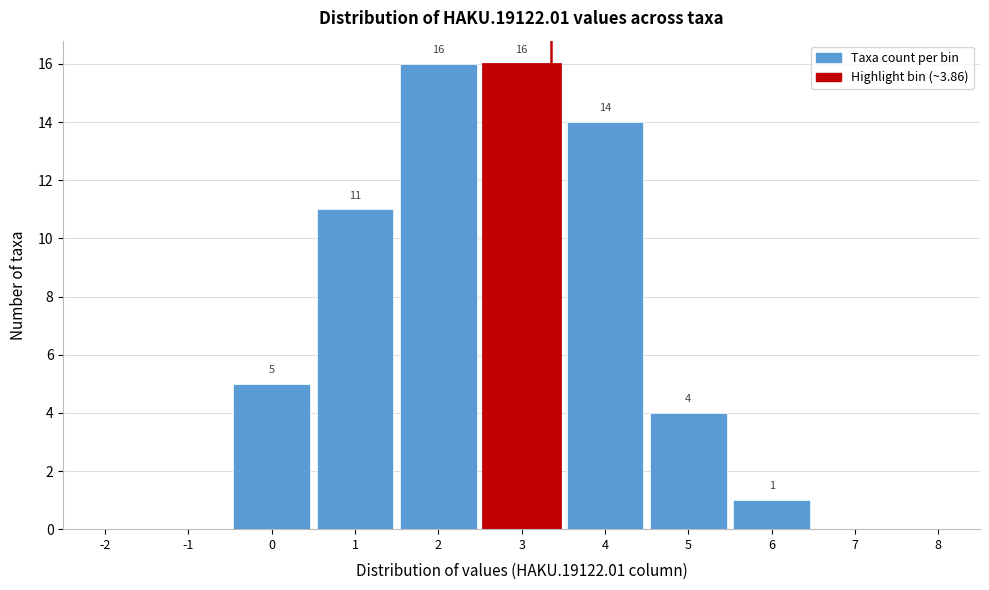

Reading left to right, transcribe all the data shown in this chart.

-2=0	-1=0	0=5	1=11	2=16	3=16	4=14	5=4	6=1	7=0	8=0